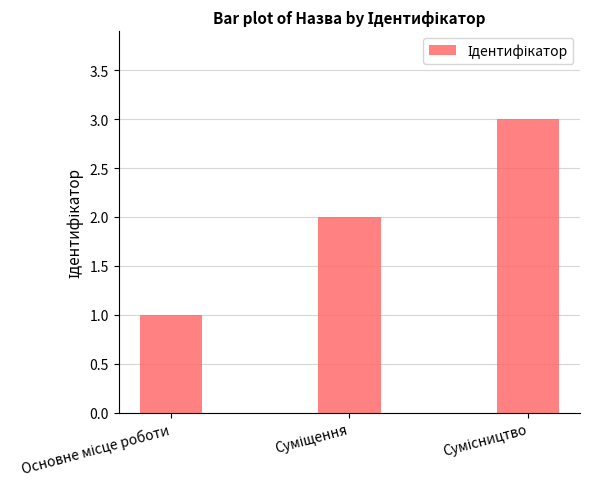

What is the greatest value displayed?

3